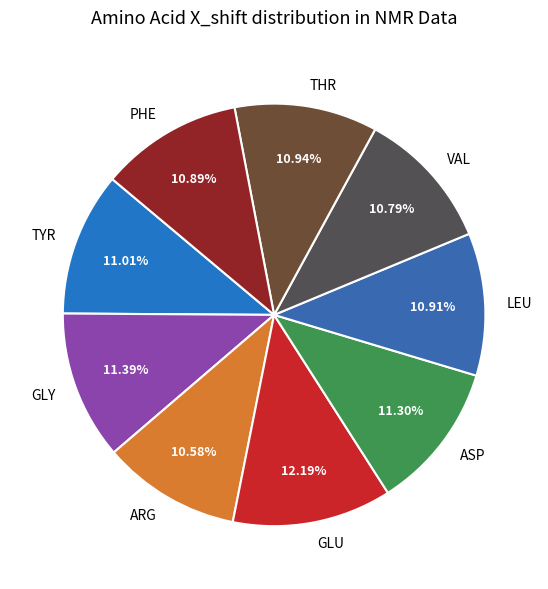

Which category has the biggest portion of the pie?

GLU